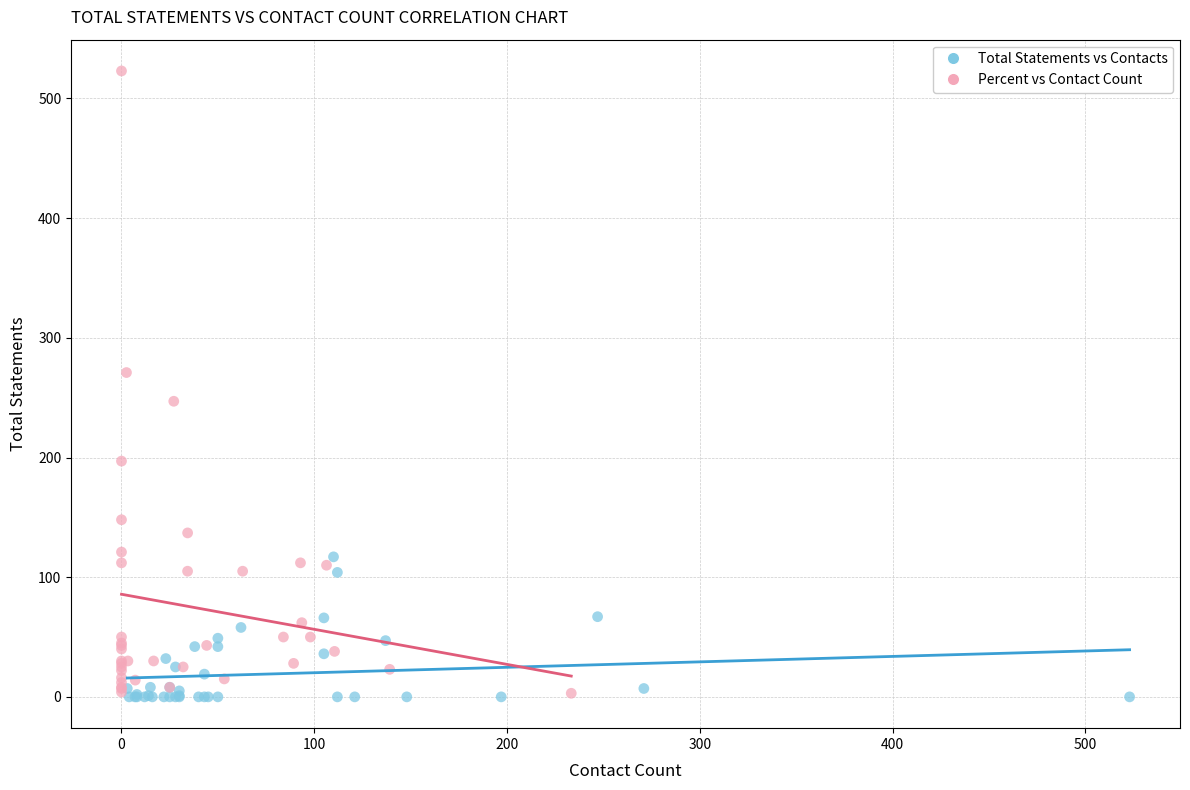

Which series contains the highest Y value?

Percent vs Contact Count